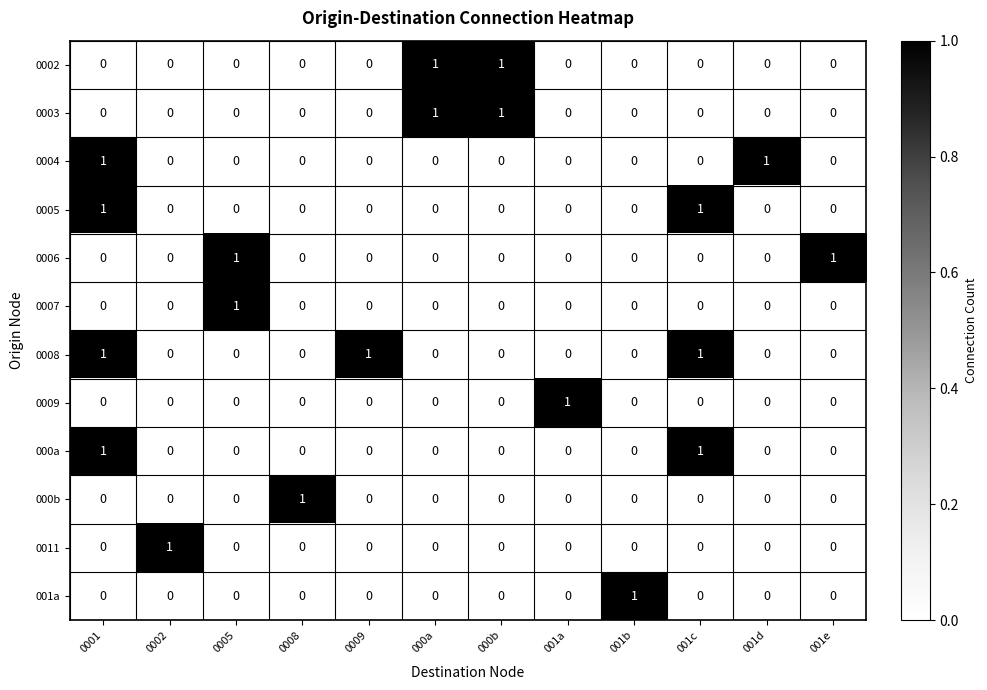

Is the value of 0009 at 001c greater than the value of 0008 at 0001?

No